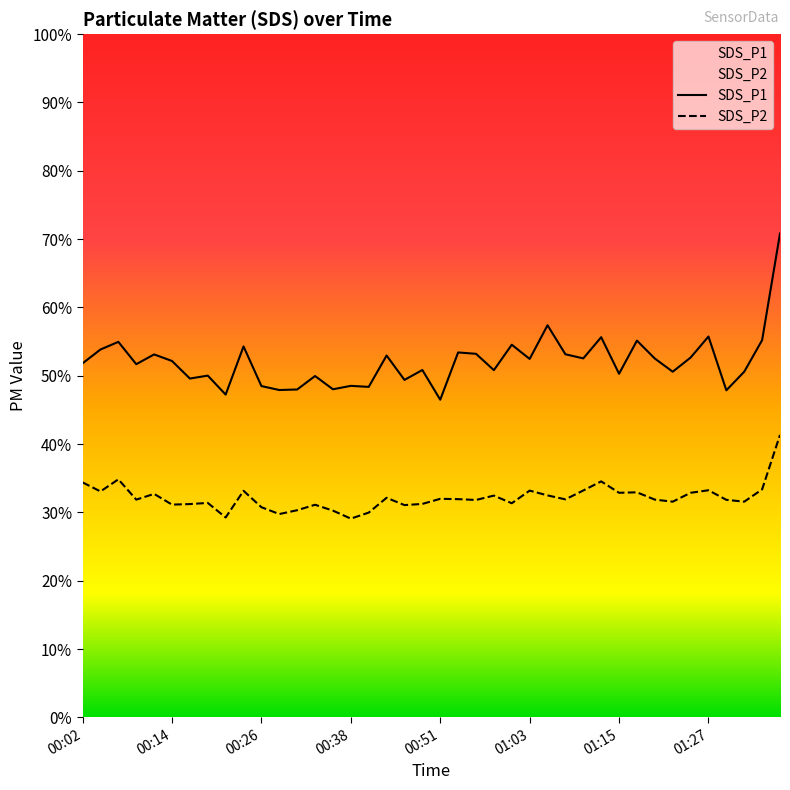

How many values in the SDS_P1 series are below 52?

20